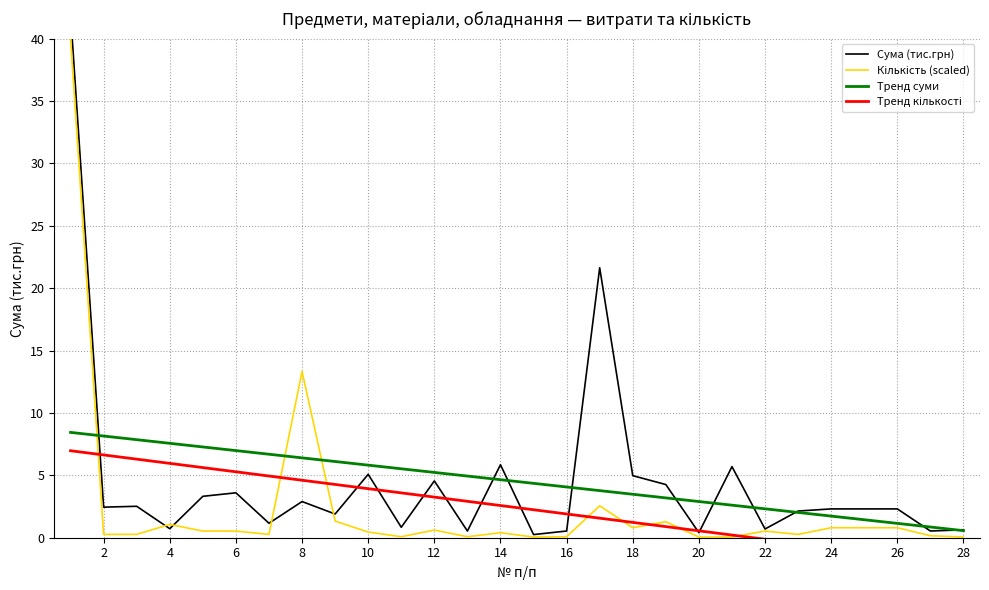

True or false: Тренд суми has a value of 1.7 at 24.

True